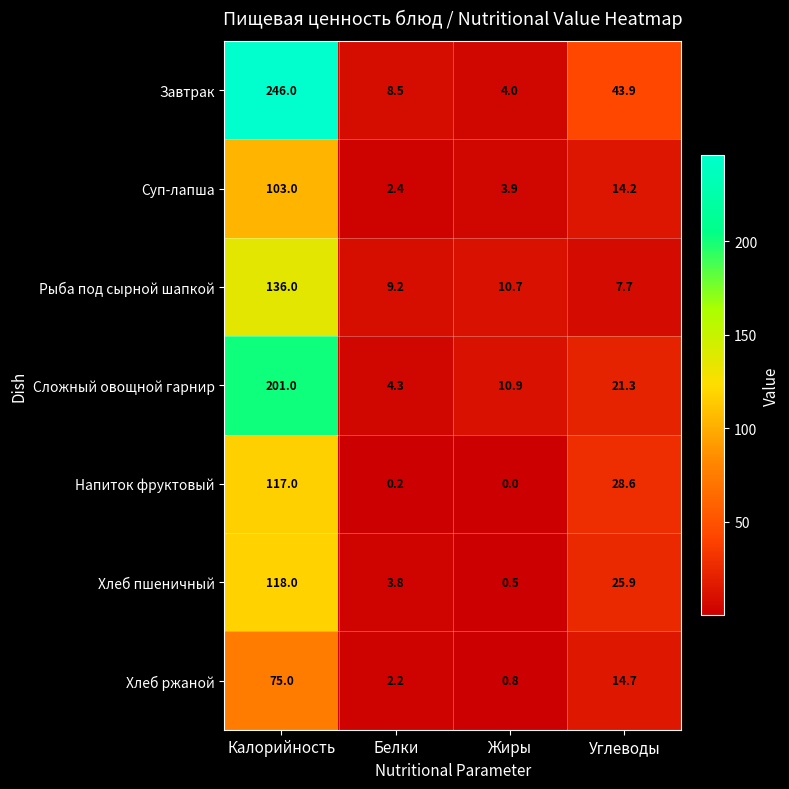

Where does the Рыба под сырной шапкой series first go above 10?

Калорийность